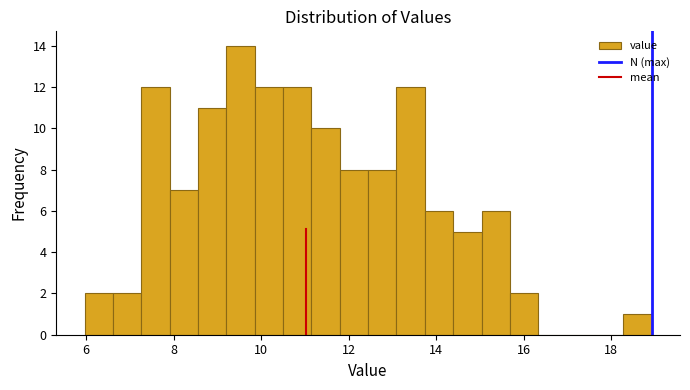

Read against the x-axis, roughly where is the centre of the tallest bar?

9.6